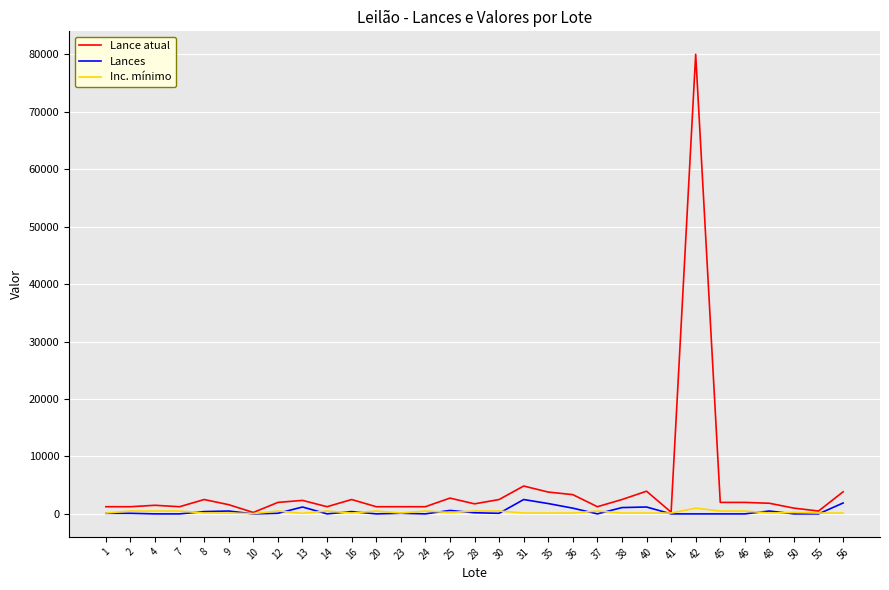

Rank the series by their maximum value, from lowest to highest.

Inc. mínimo, Lances, Lance atual